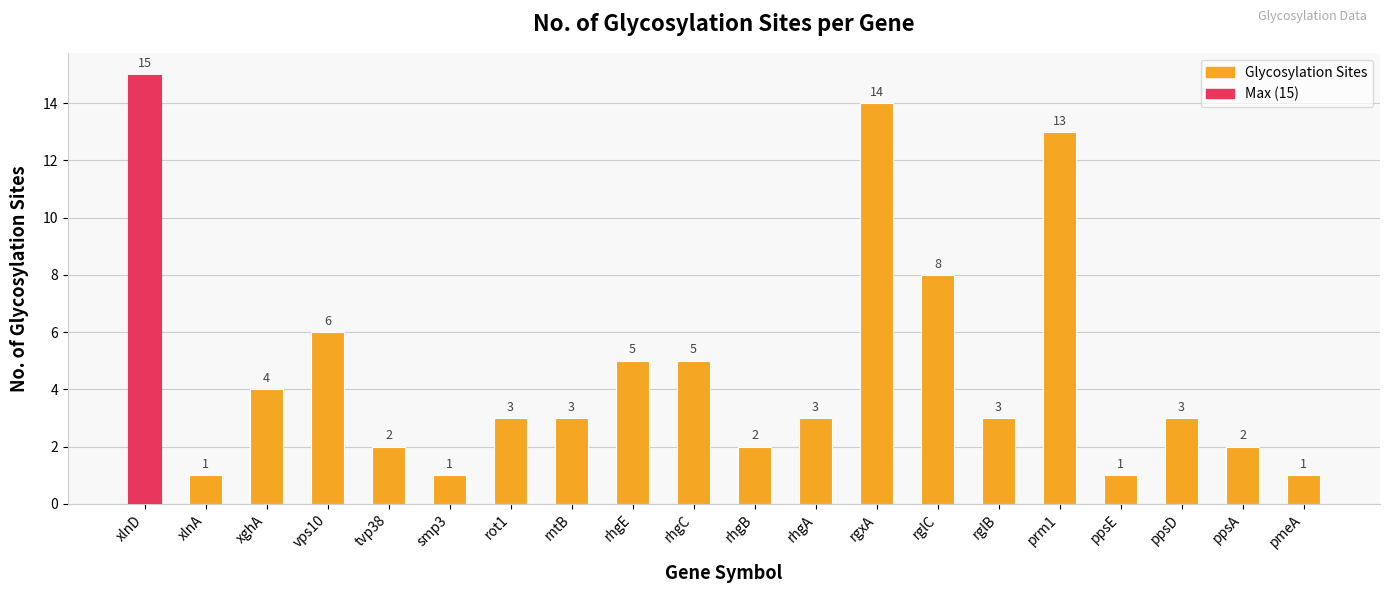

The value at rhgA is 4. True or false?

False